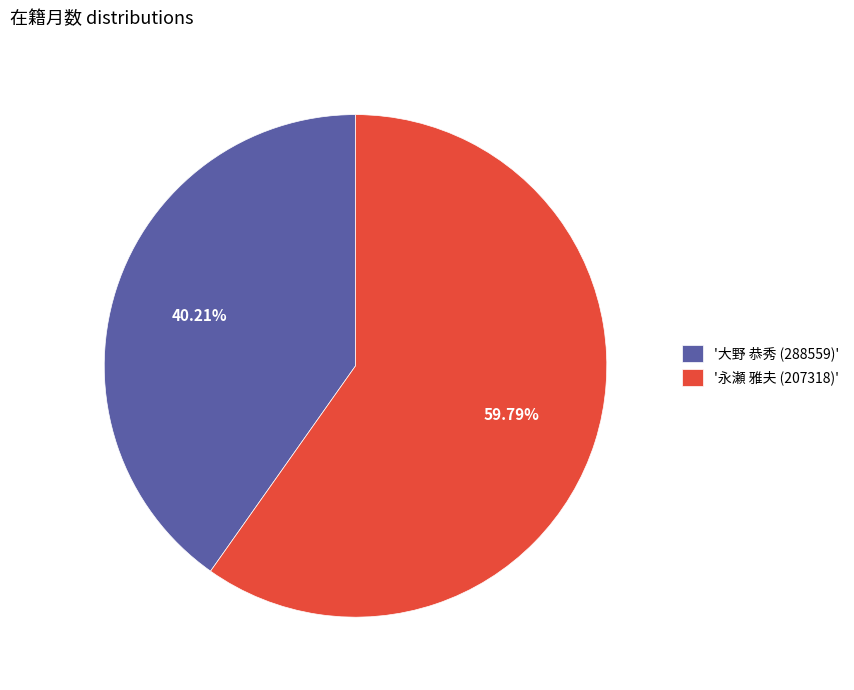

Which slice is the smallest?

'大野 恭秀 (288559)'